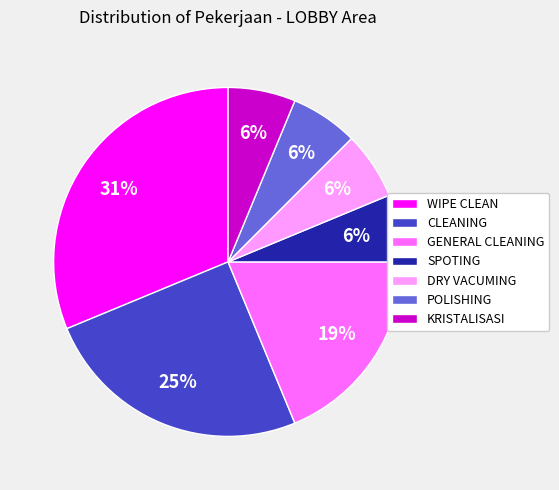

Is the sum of SPOTING and POLISHING greater than half?

No